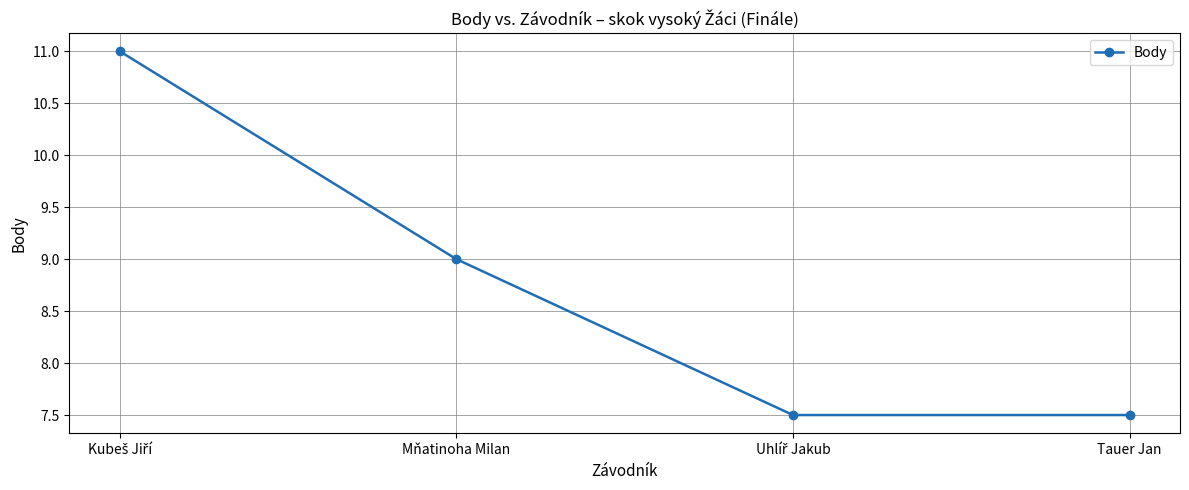

What is the smallest value displayed?

7.5